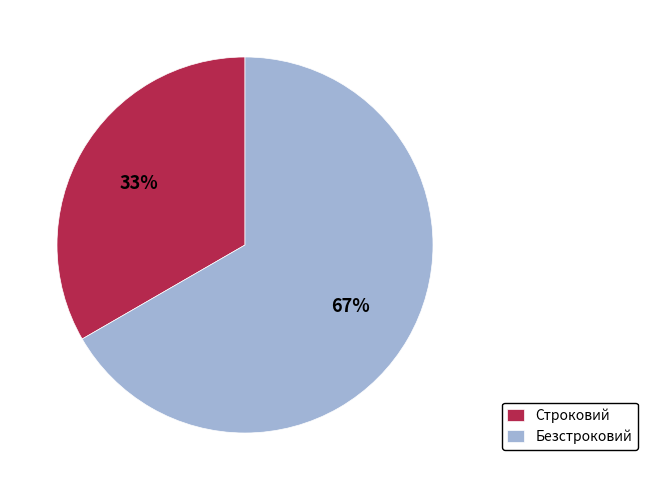

Is it true that Безстроковий is 57% of the pie?

False